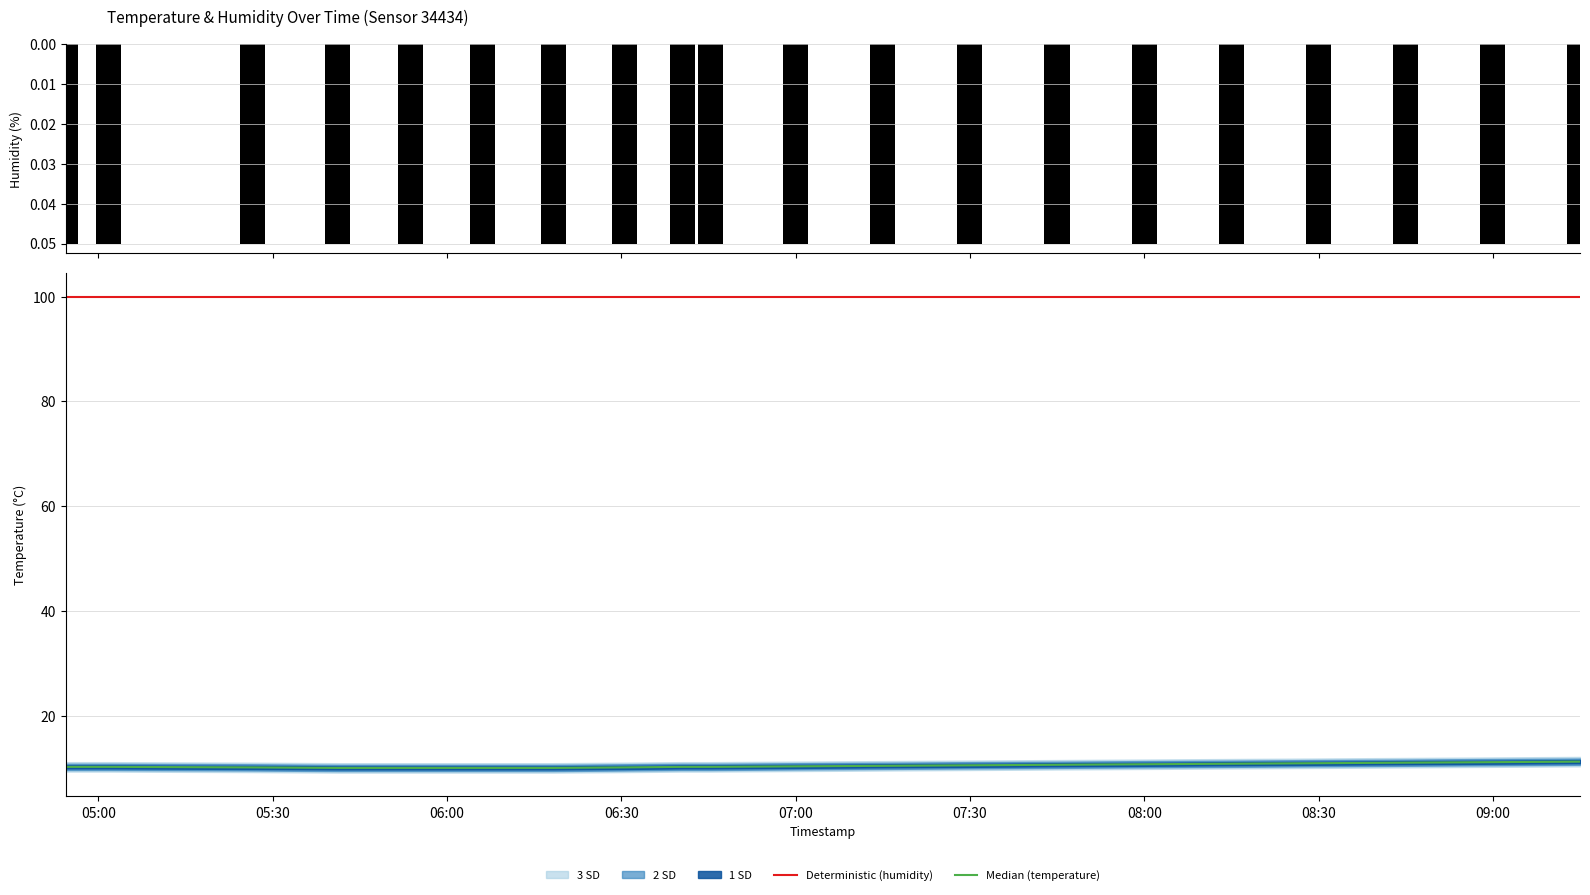

What is the maximum value for Deterministic (humidity)?

99.9